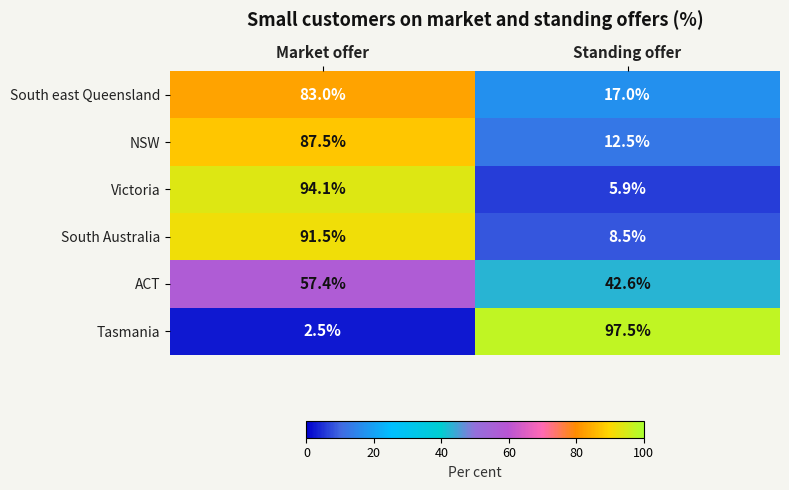

What is the sum of the NSW values at Standing offer and Market offer?

100.0